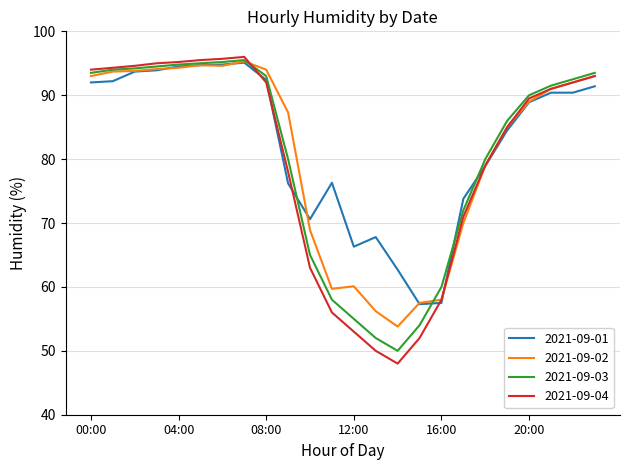

How many lines are shown in the chart?

4